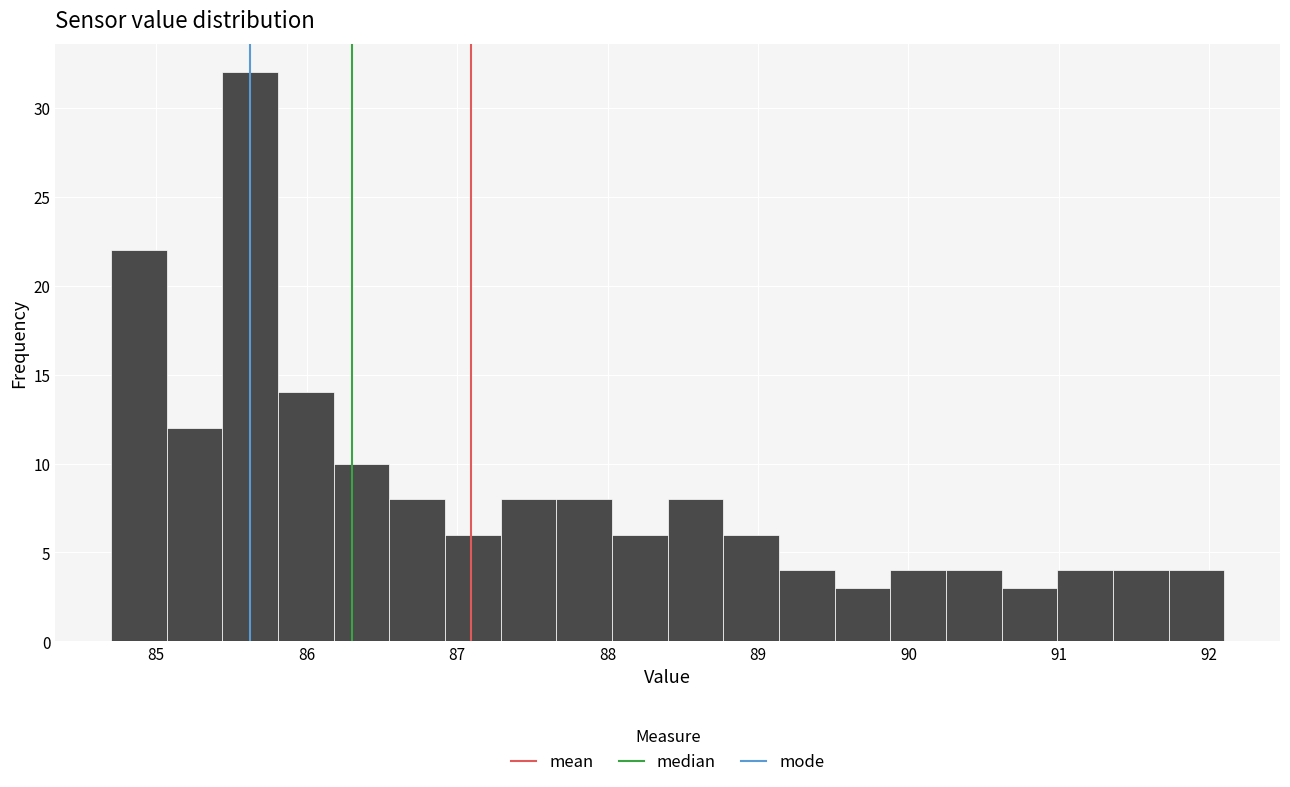

Read against the x-axis, roughly where is the centre of the tallest bar?

85.6